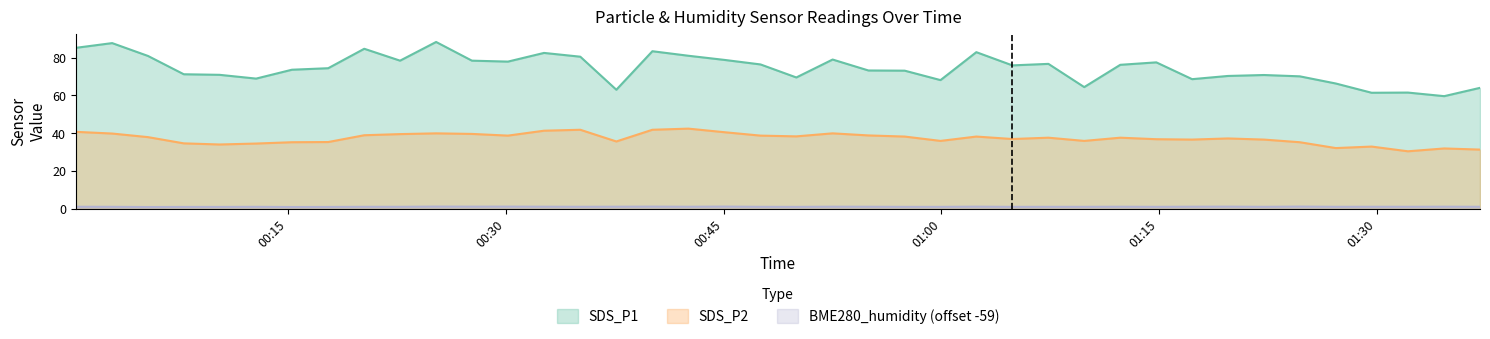

Reading right to left, extract all data points from this chart.

SDS_P1: 64.0	59.6	61.5	61.4	66.3	70.1	70.8	70.3	68.6	77.5	76.2	64.4	76.7	75.9	82.9	68.1	73.1	73.2	79.0	69.5	76.4	78.8	81.0	83.4	63.0	80.5	82.5	77.9	78.4	88.3	78.4	84.7	74.4	73.6	68.9	70.9	71.2	80.9	87.7	85.2
SDS_P2: 31.3	31.9	30.4	32.9	32.1	35.2	36.6	37.2	36.6	36.8	37.6	35.9	37.6	36.9	38.2	35.9	38.2	38.8	39.9	38.3	38.7	40.5	42.4	41.8	35.6	41.8	41.3	38.7	39.6	39.9	39.5	38.9	35.3	35.2	34.5	34.0	34.6	37.9	39.8	40.7
BME280_humidity: 1.0	1.1	1.0	1.0	1.0	1.1	1.0	1.1	1.0	1.0	1.0	1.0	1.0	1.0	1.1	1.0	1.0	1.0	1.1	1.0	1.0	1.1	1.0	1.1	1.0	1.0	1.0	1.1	1.1	1.1	1.0	1.0	0.9	0.9	1.0	0.9	0.9	0.9	1.0	1.0